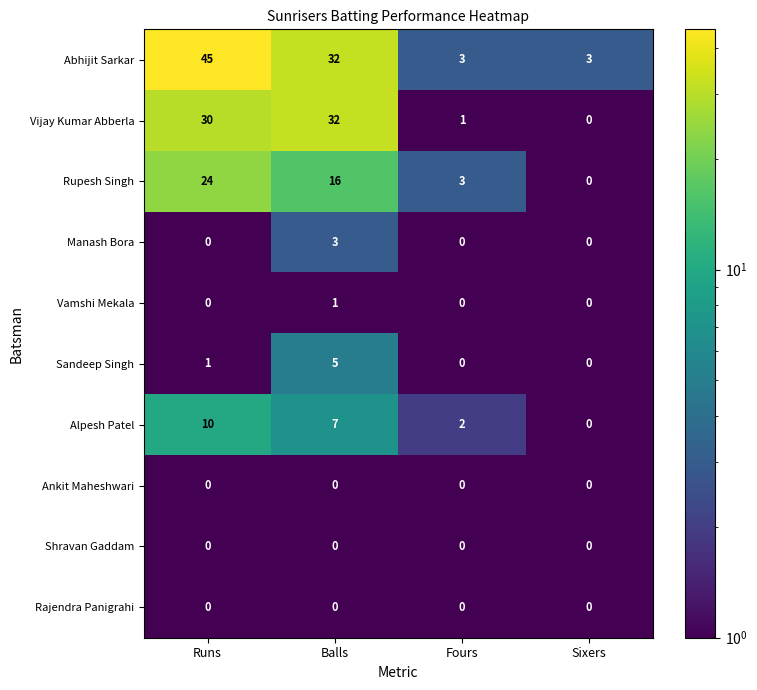

At which category is the sum across all series the highest?

Runs